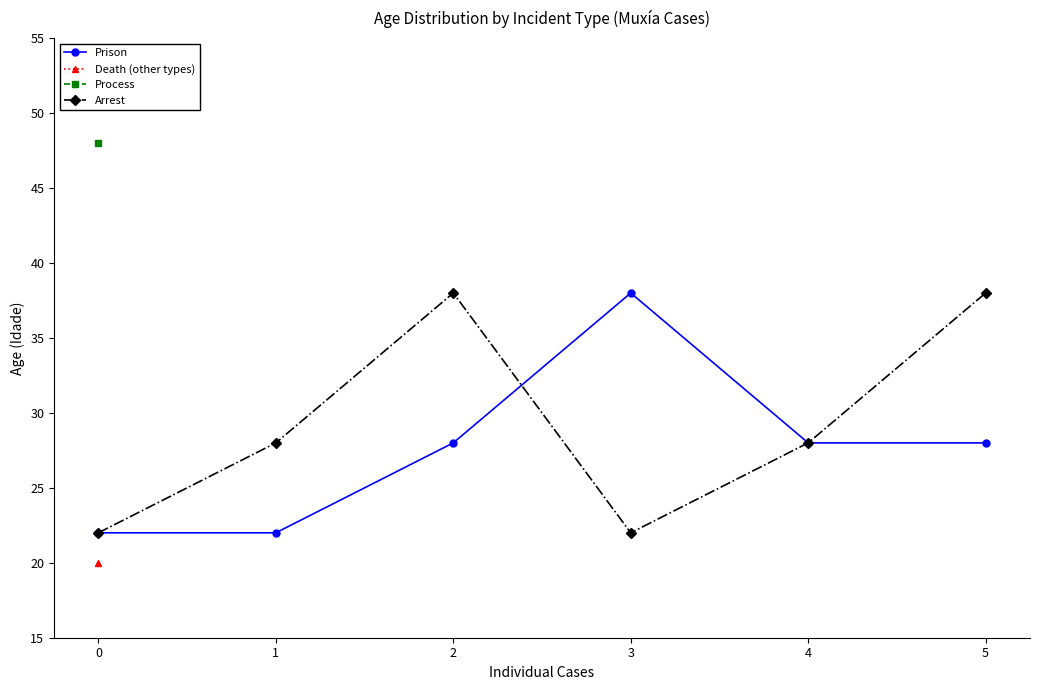

Which series has the largest total across all categories?

Arrest